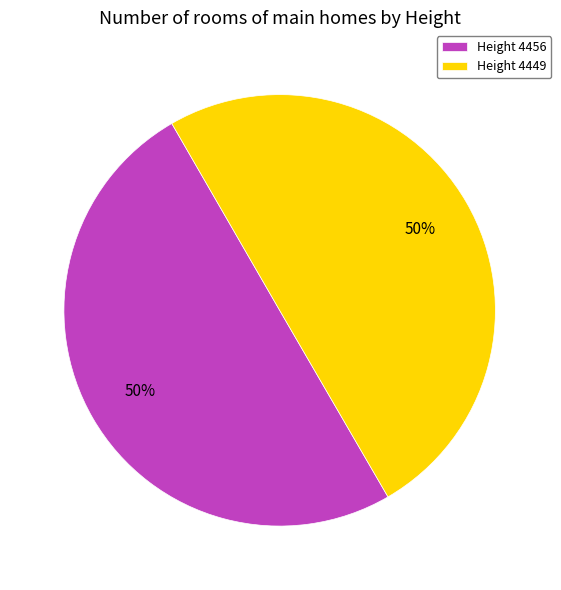

What is the ratio of the value at Height 4449 to the value at Height 4456?

1.0